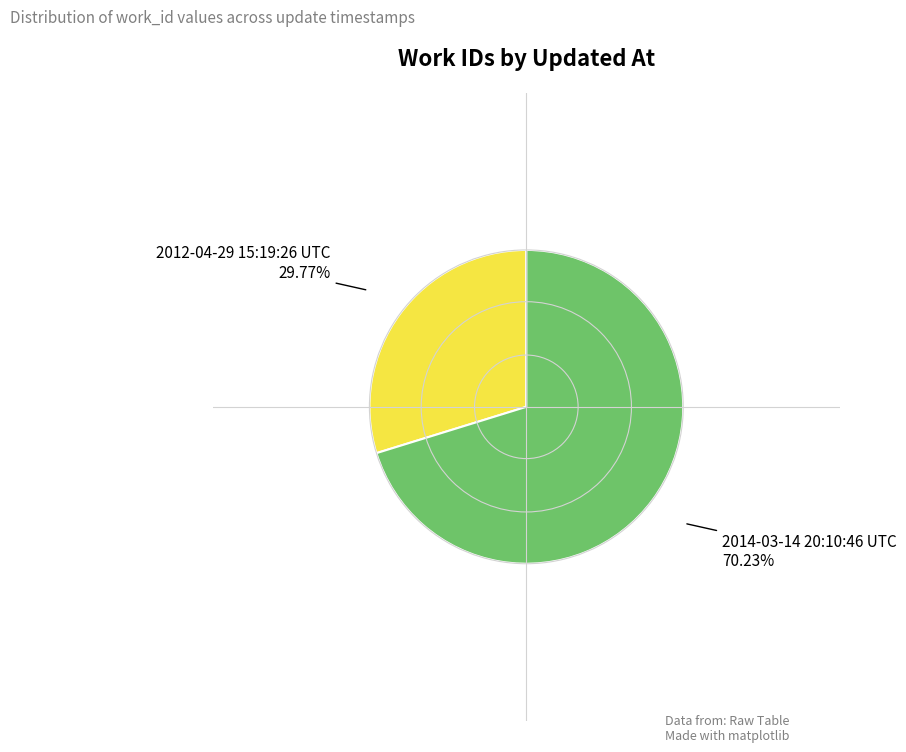

Is there any slice that represents more than half of the pie?

Yes